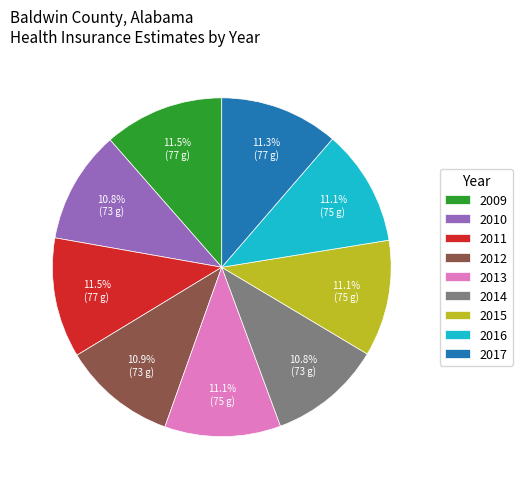

What percentage is the 2017 slice, to the nearest percent?

11%